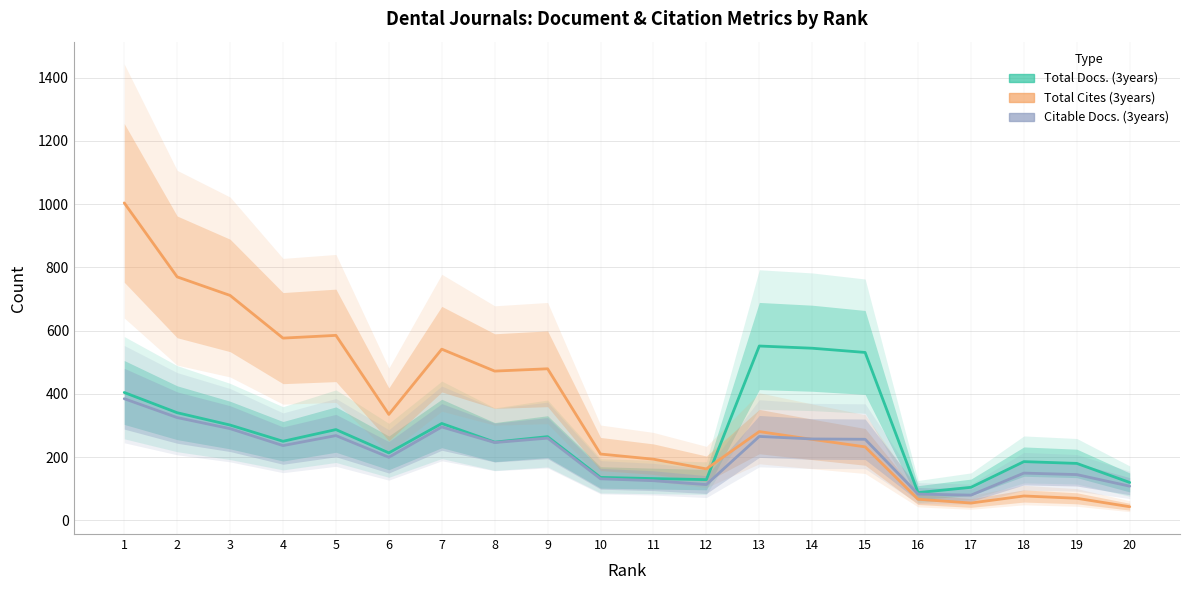

List the labels in order of Citable Docs. (3years) value, largest first.

1, 2, 7, 3, 5, 13, 9, 14, 15, 8, 4, 6, 18, 19, 10, 11, 12, 20, 16, 17